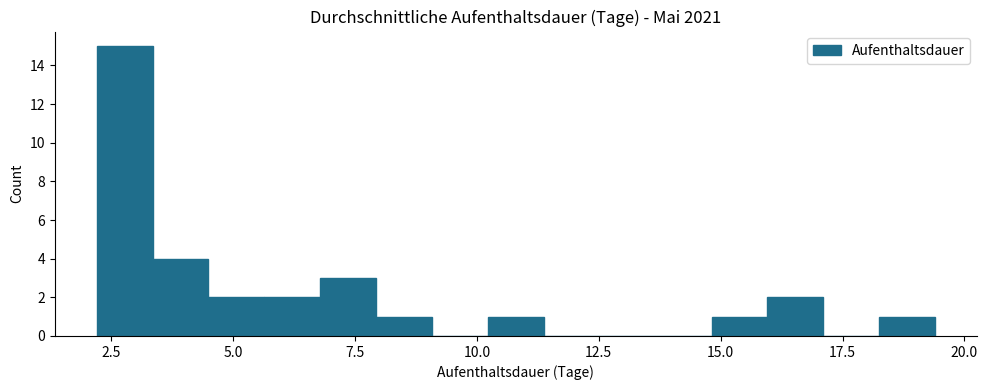

Read against the x-axis, roughly where is the centre of the tallest bar?

3.0